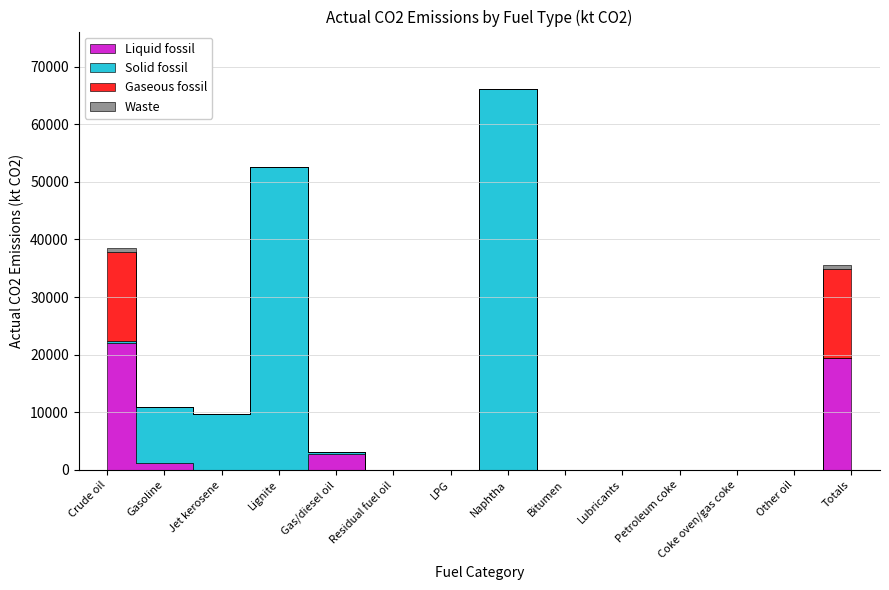

True or false: Liquid fossil has more than 0 points higher than both neighbors.

True